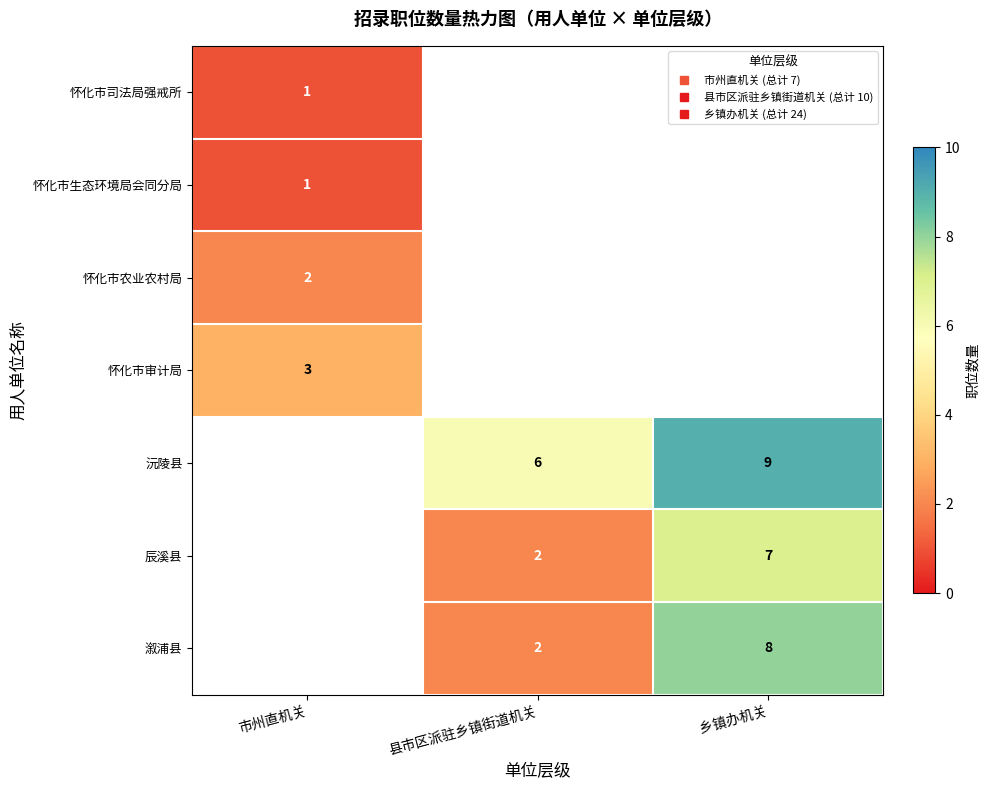

At which category does the chart reach its peak across all series?

乡镇办机关